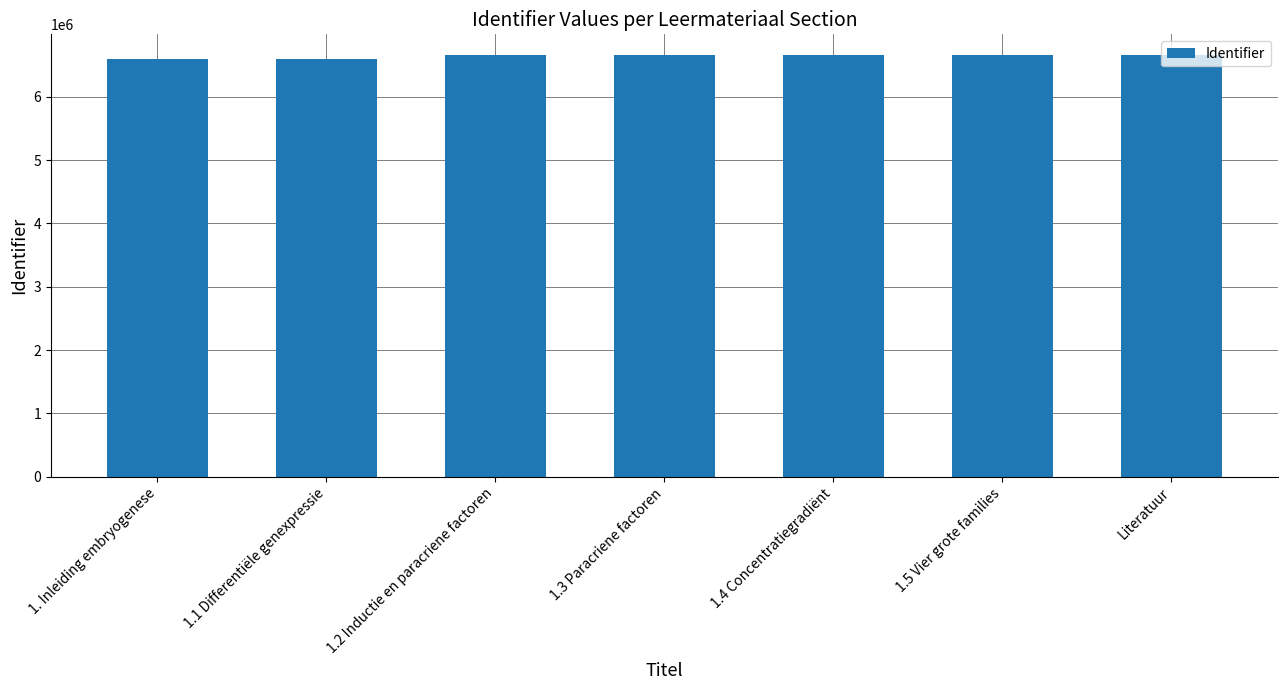

The value at 1.5 Vier grote families is 6653717. True or false?

True